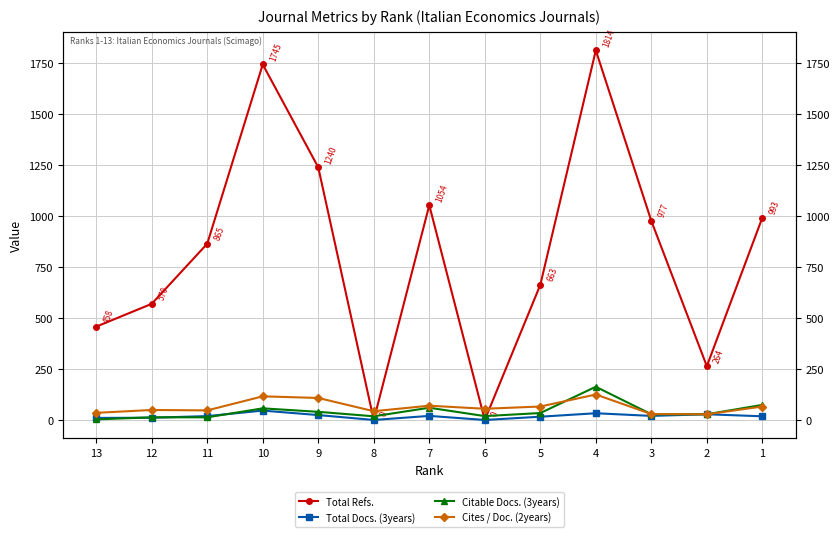

How many lines are shown in the chart?

4